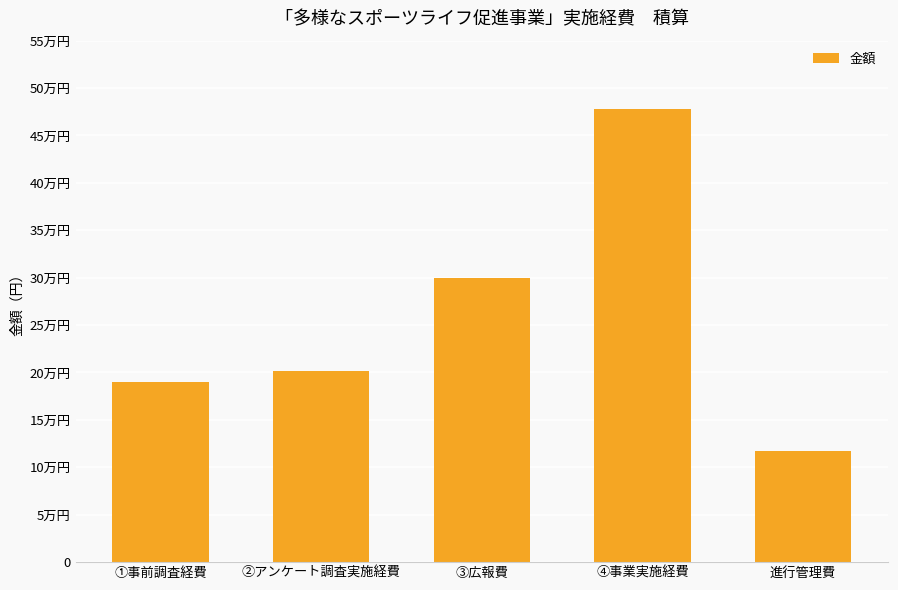

Which has a higher value, ①事前調査経費 or ④事業実施経費?

④事業実施経費